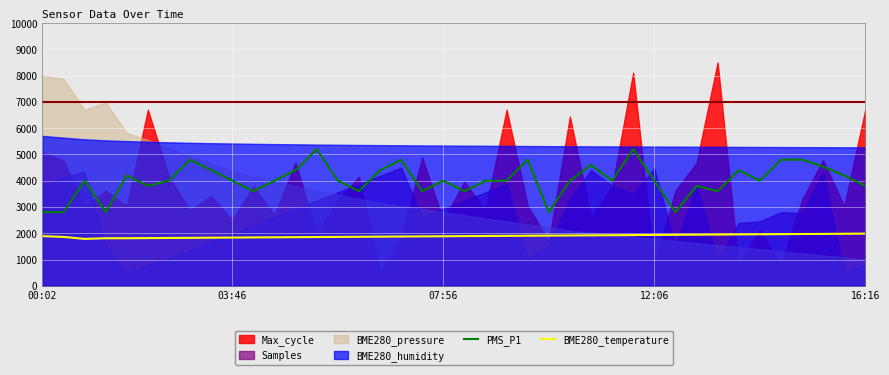

True or false: PMS_P1 and BME280_temperature intersect in this chart.

False